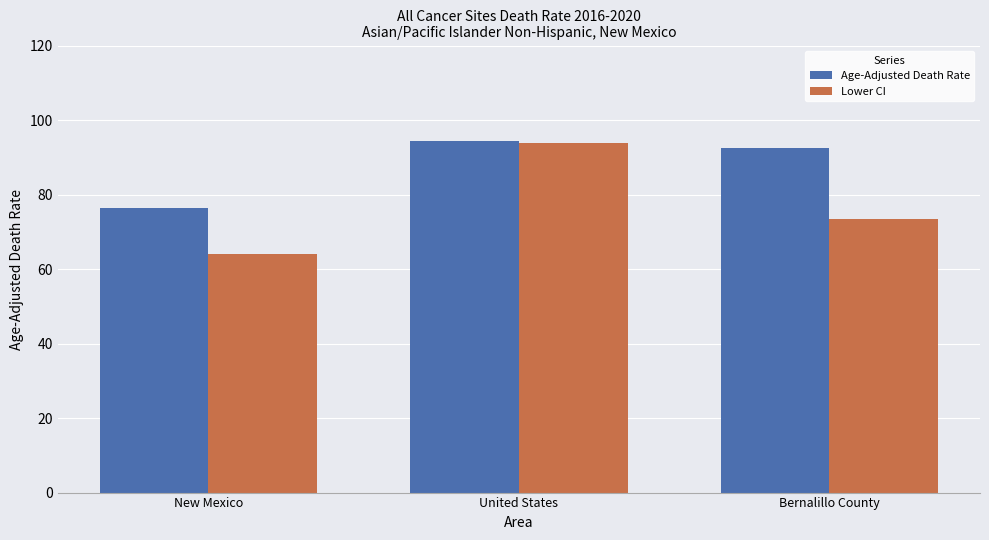

List the series in order of their overall mean, highest first.

Age-Adjusted Death Rate, Lower CI